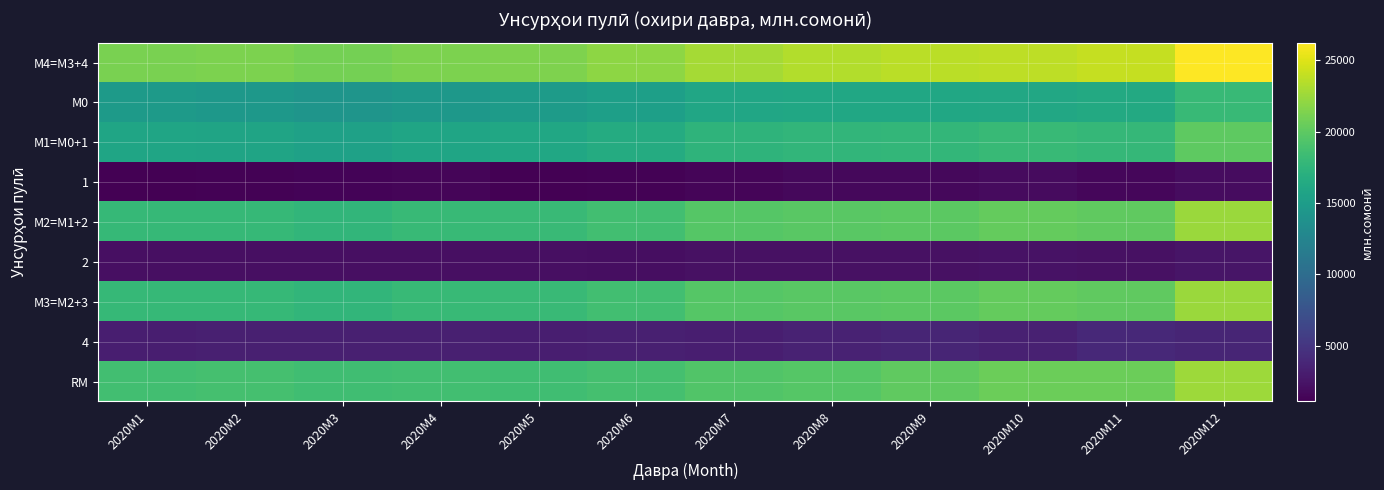

Which has a higher value, 2020M6 or 2020M11?

2020M11